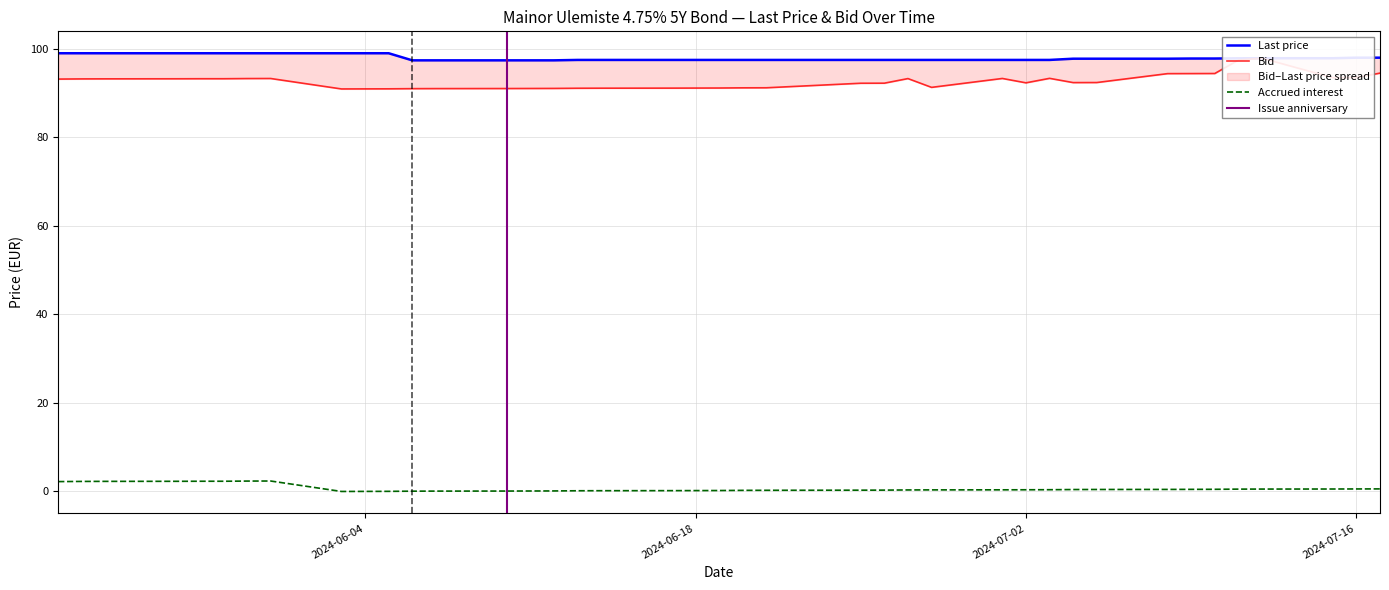

Read the Bid value at 2024-06-18.

91.1